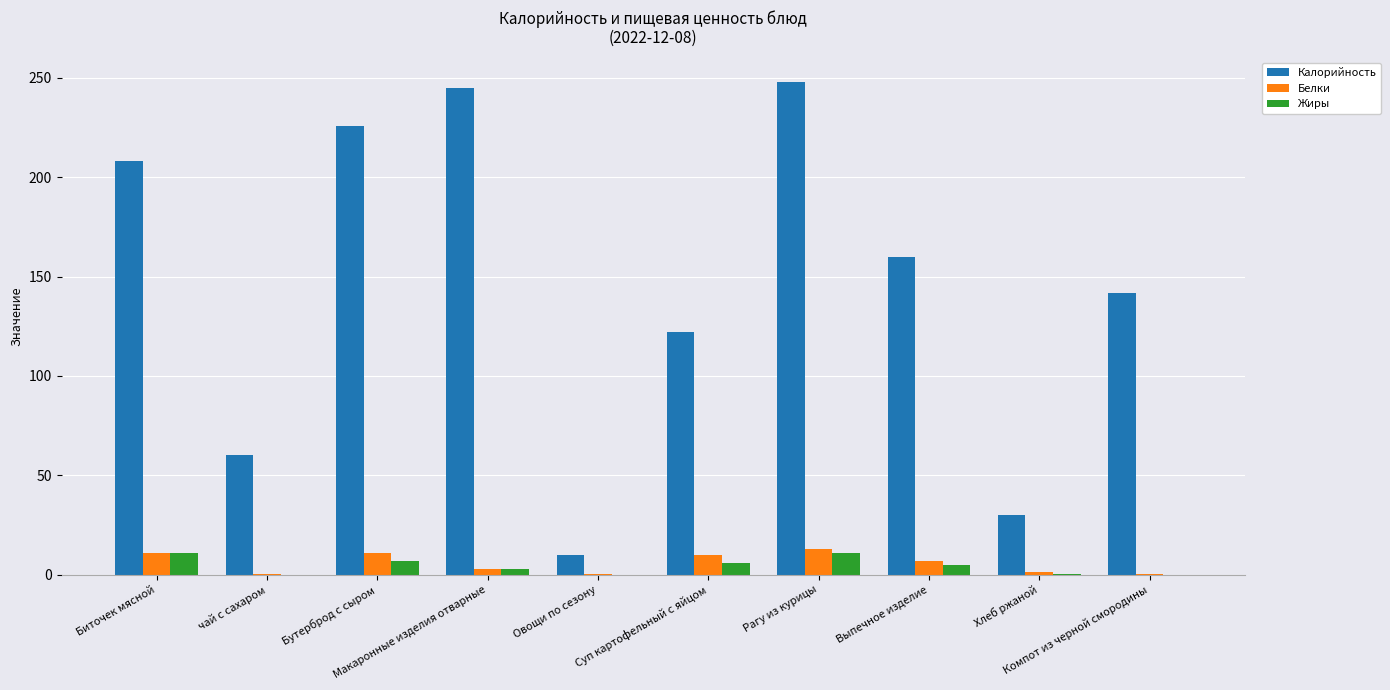

What is the sum of all Калорийность values?

1451.0